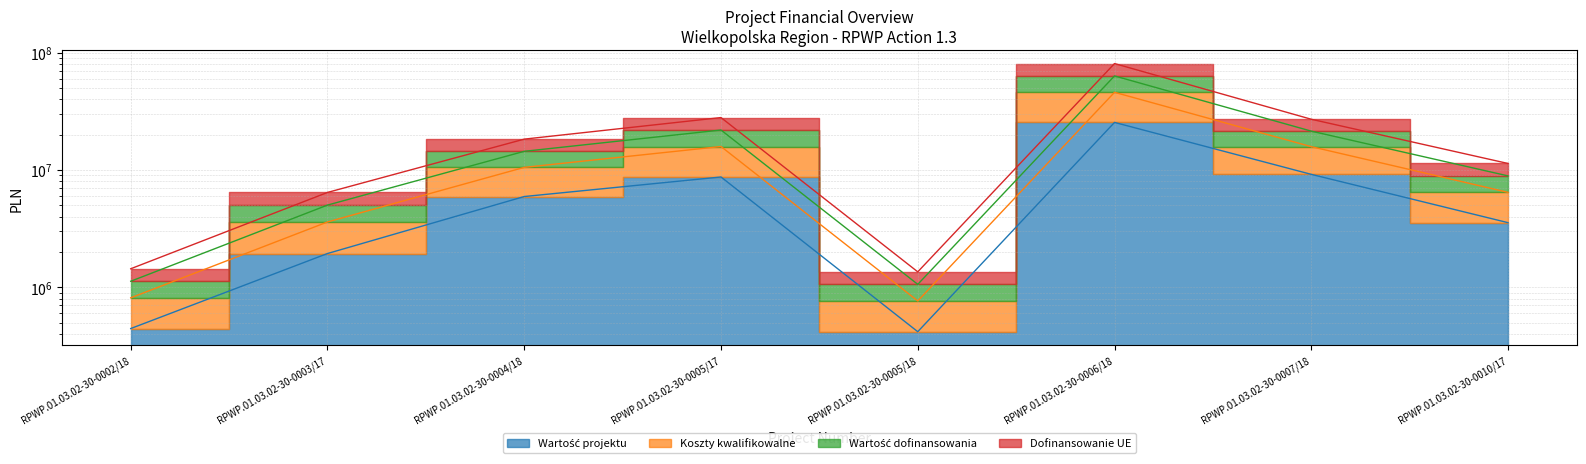

What is the label of the 1st point from the left?

RPWP.01.03.02-30-0002/18